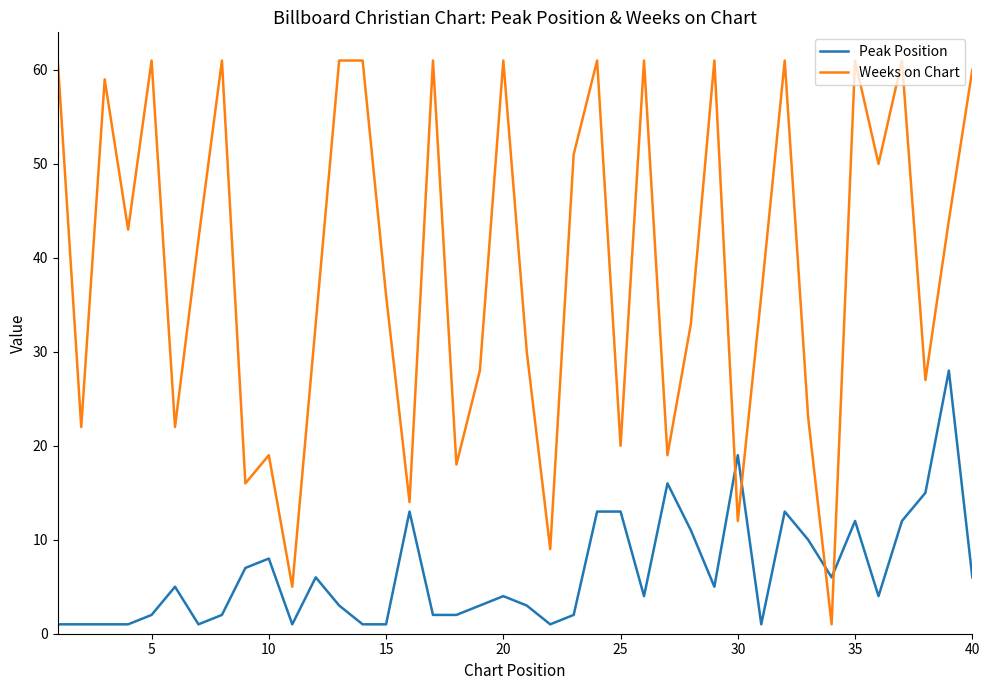

Which series has the largest range (max minus min)?

Weeks on Chart